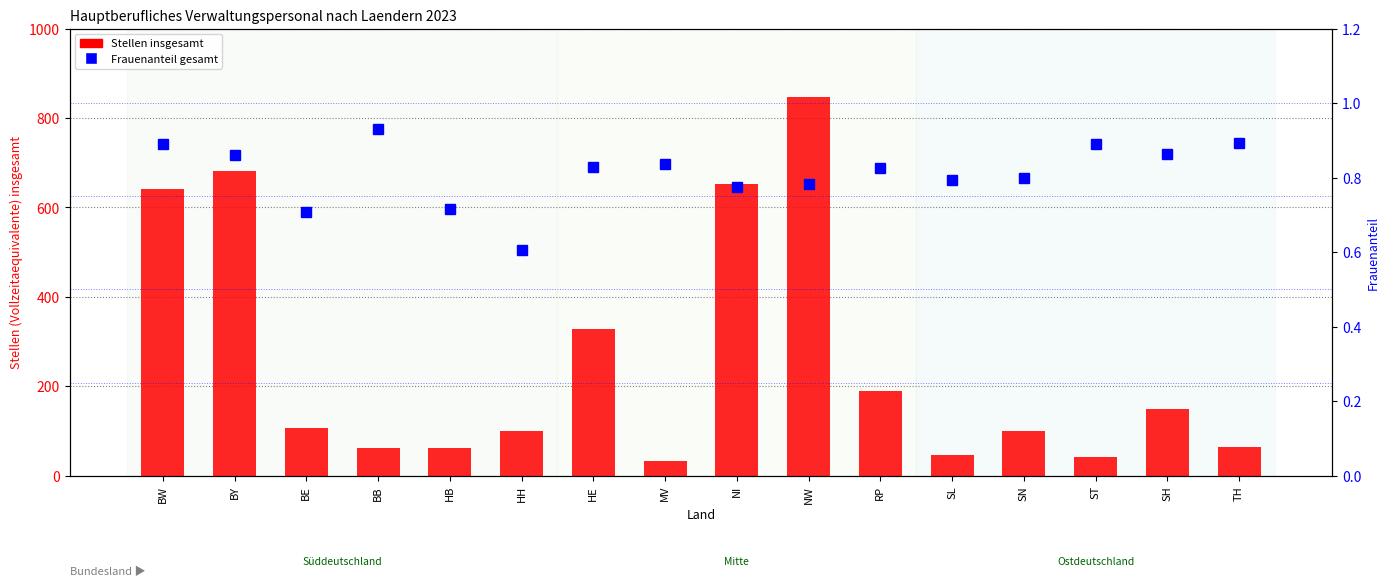

What is the sum of all Frauenanteil gesamt values?

13.0